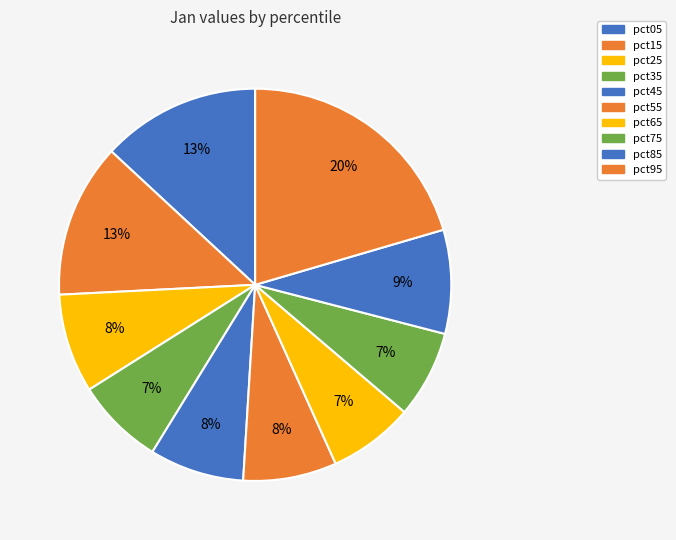

What is the smallest slice in the pie chart?

pct65